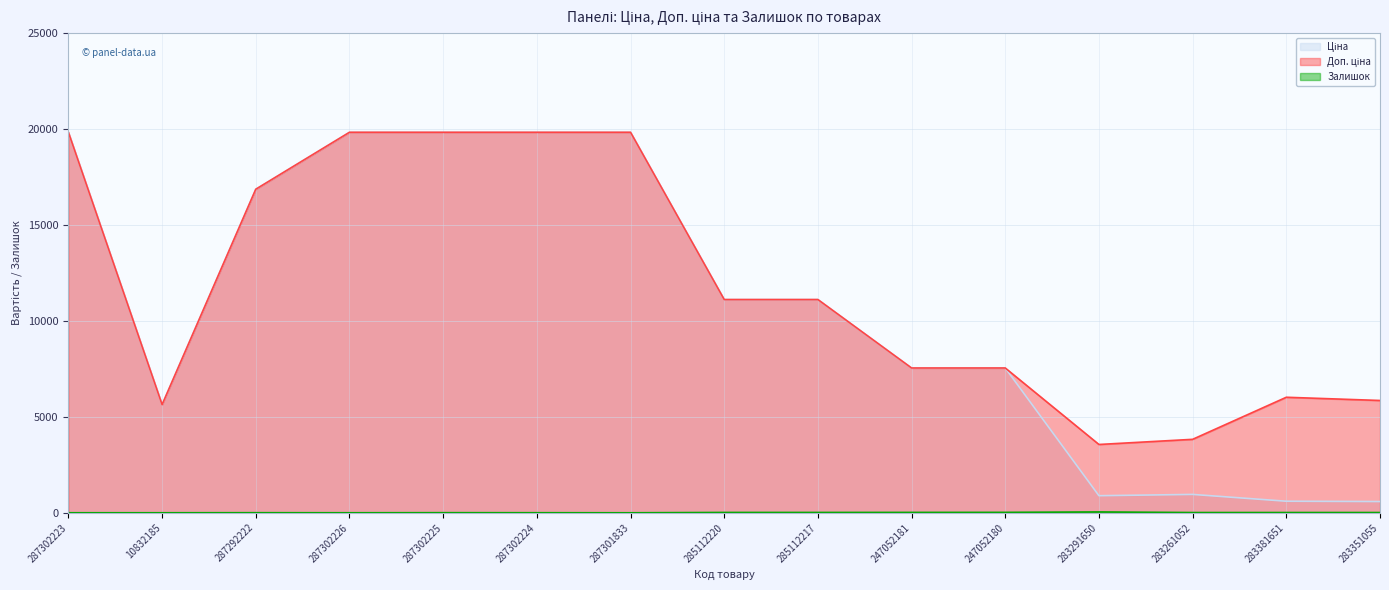

What is the label of the 8th point from the left?

285112220